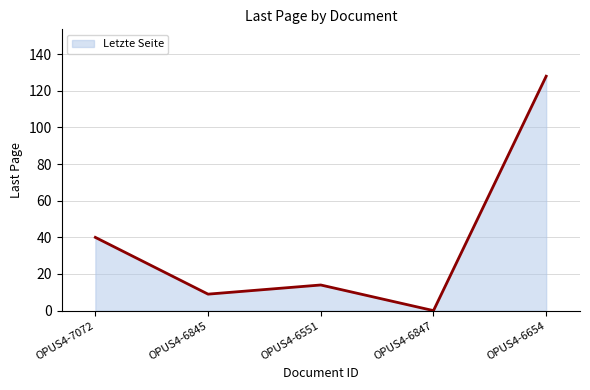

How many distinct data groups are displayed?

1